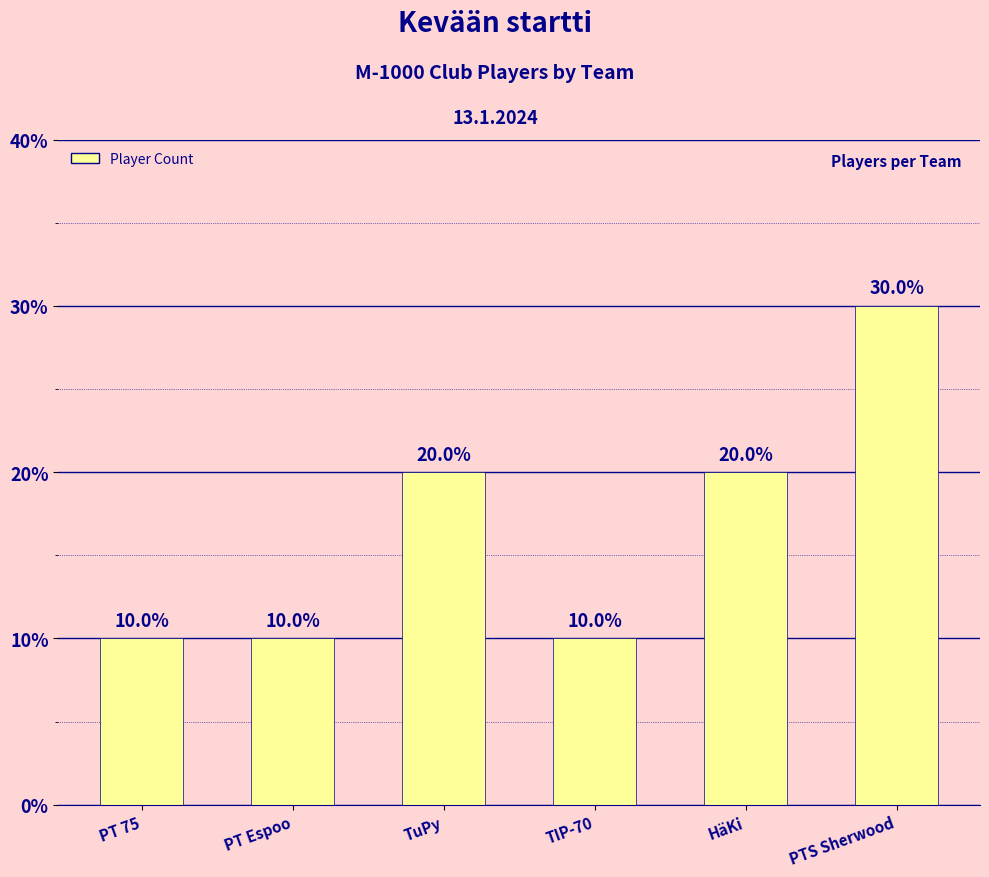

What is the label of the 6th bar from the right?

PT 75